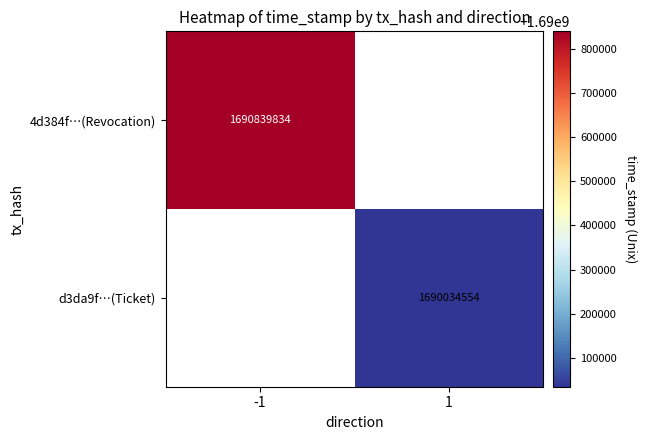

At how many categories does at least one series exceed 1690384828?

1